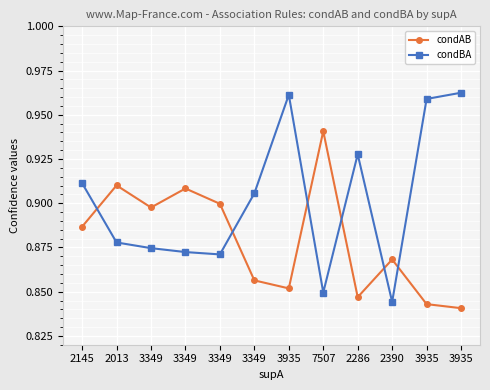

Where is the first local minimum for condBA?

3349